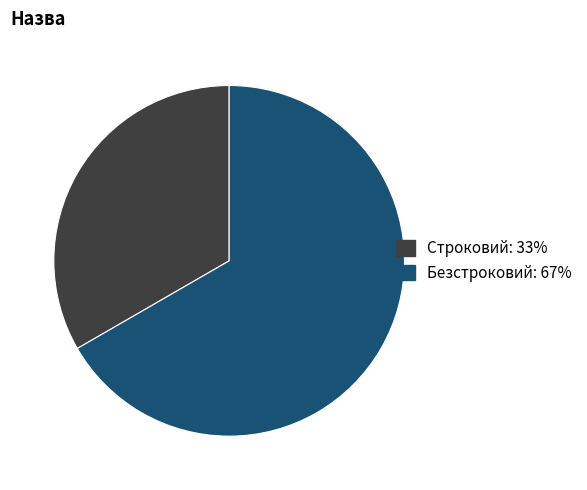

Approximately how many times larger is the value at Строковий: 33% compared to Безстроковий: 67%?

0.5